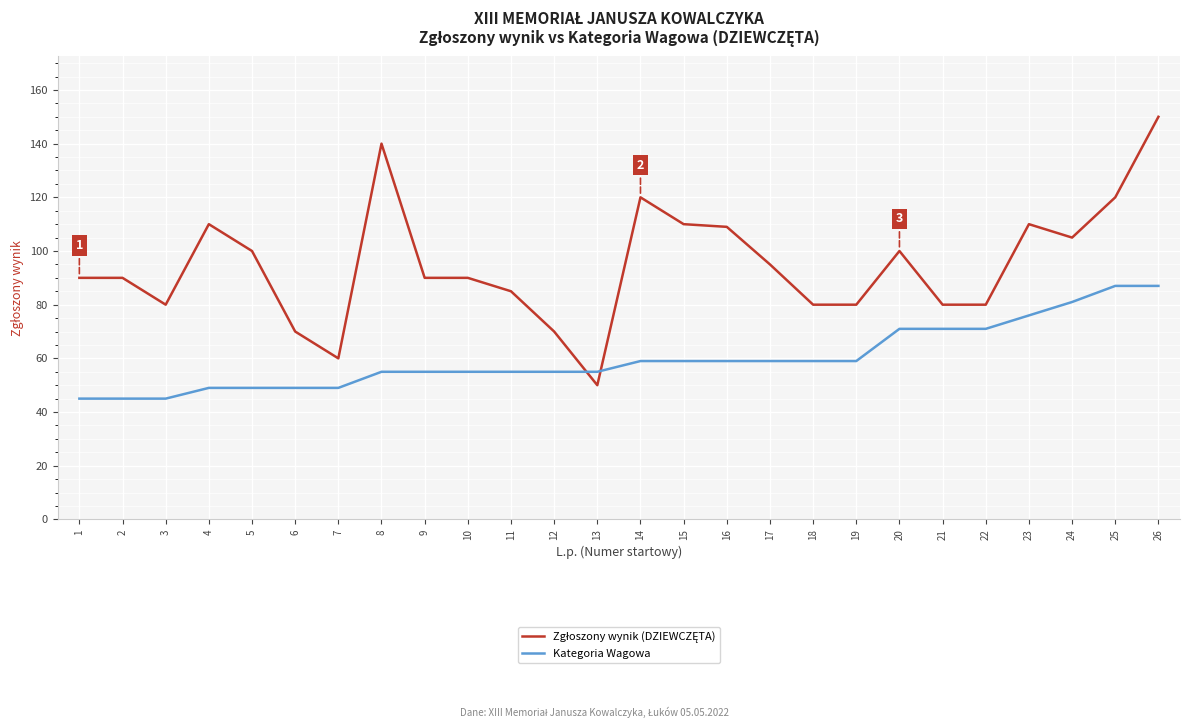

What is the difference between the maximum and minimum values in the Kategoria Wagowa series?

42